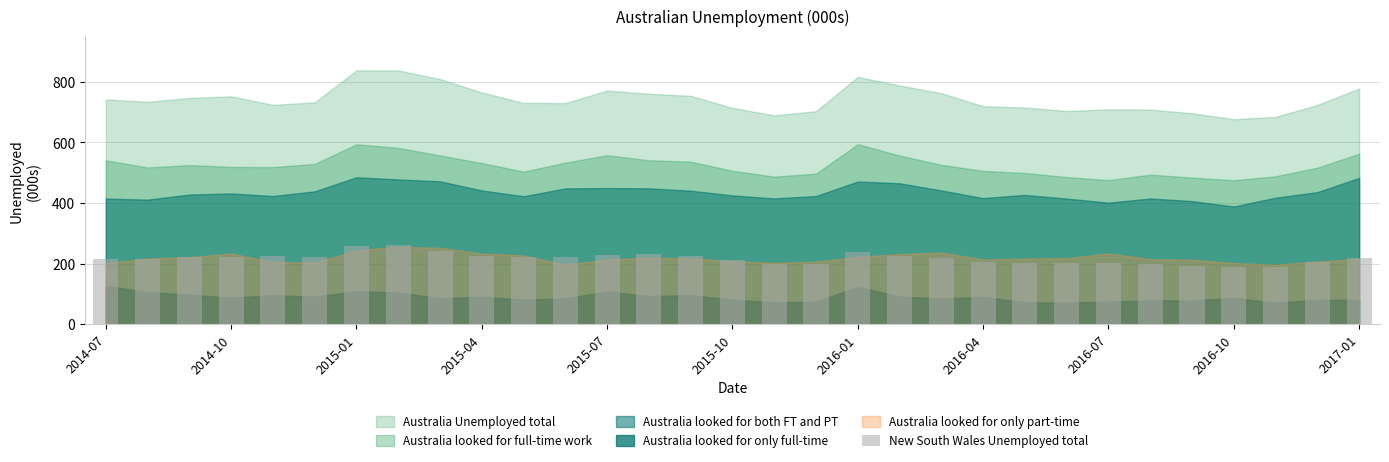

What is the average value?

217.0